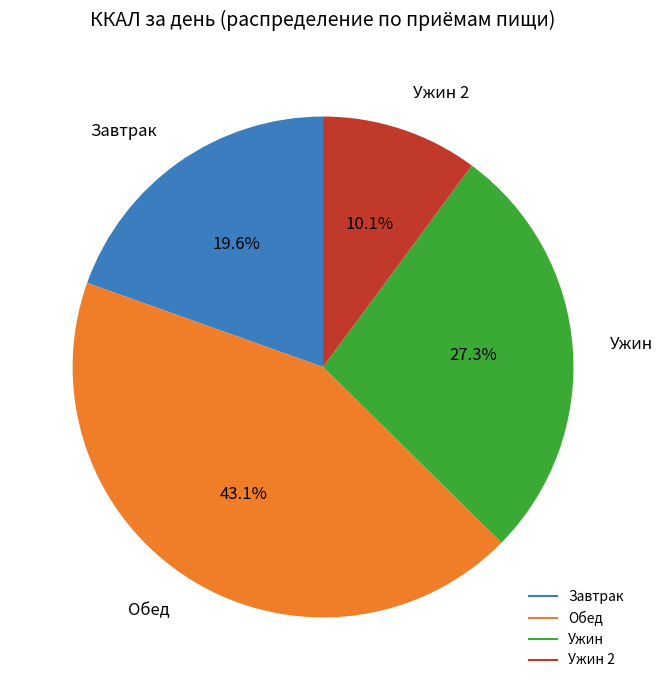

Is there a majority slice in this chart?

No